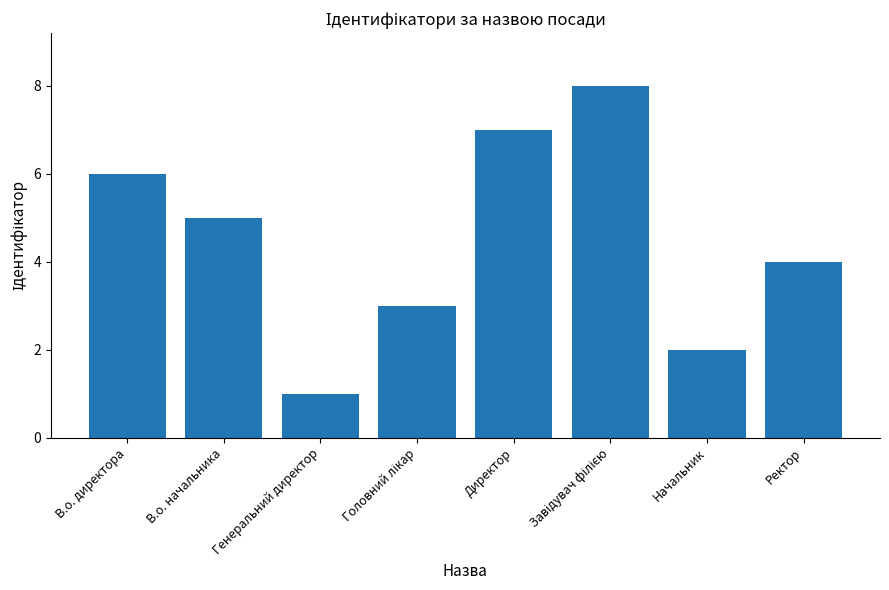

What is the label of the 2nd bar from the left?

В.о. начальника